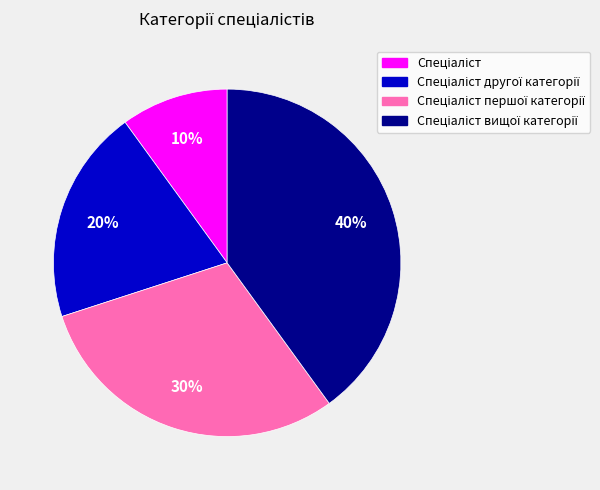

Does any single category account for the majority?

No